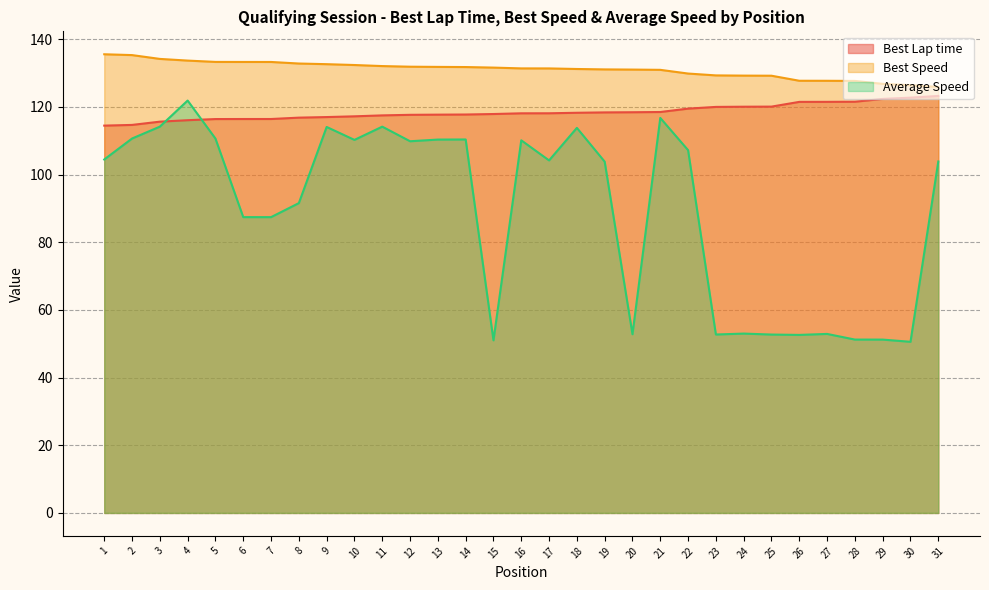

Which series has the widest spread of values?

Average Speed